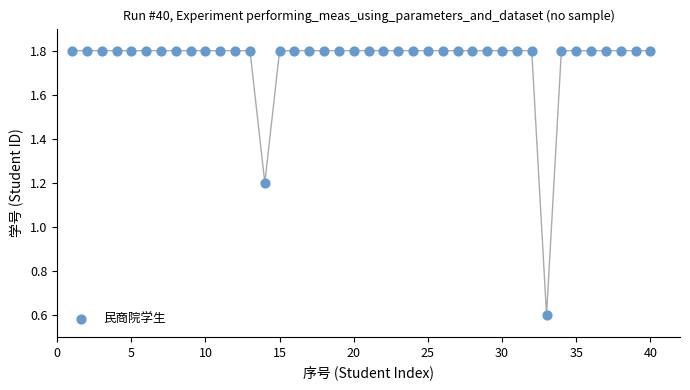

What is the range of Y values (max minus min)?

1.2